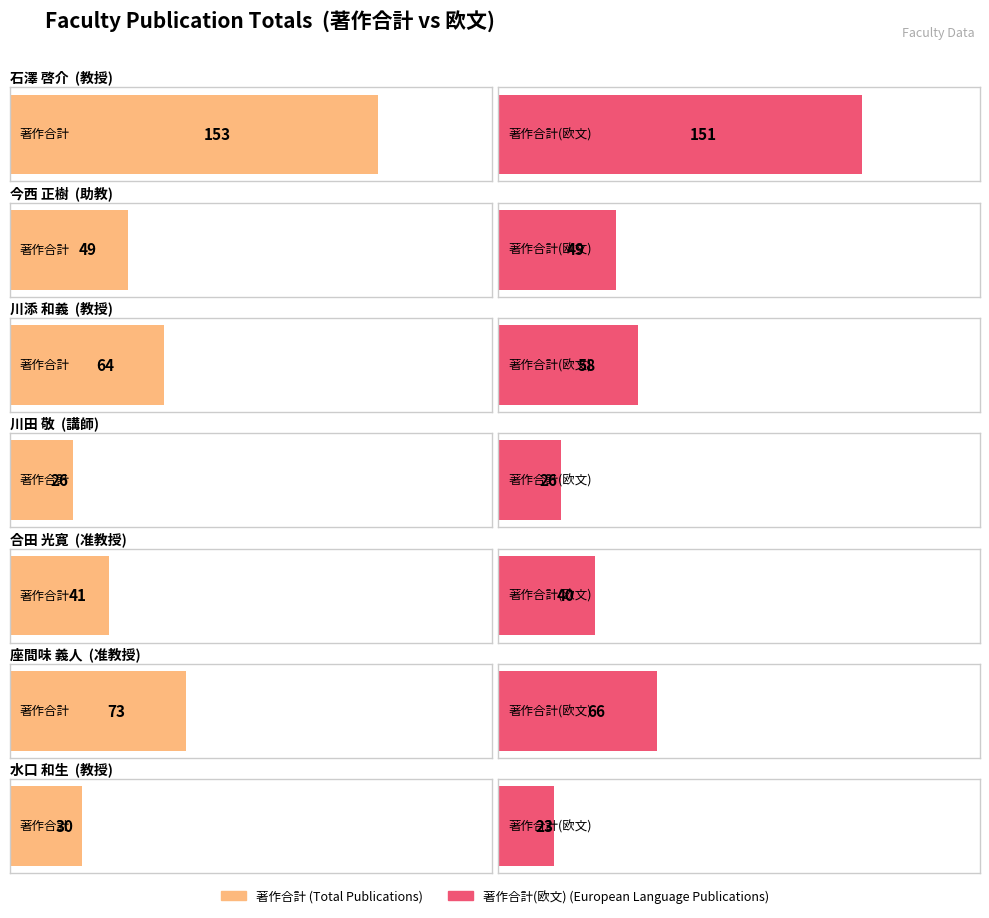

List the series in order of their peak value, lowest first.

著作合計(欧文), 著作合計